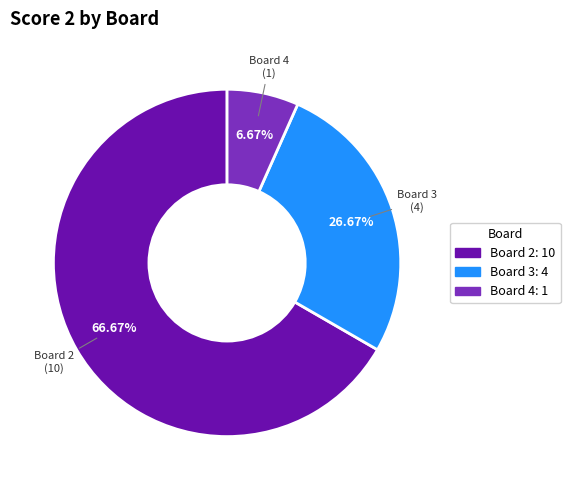

Is there a majority slice in this chart?

Yes